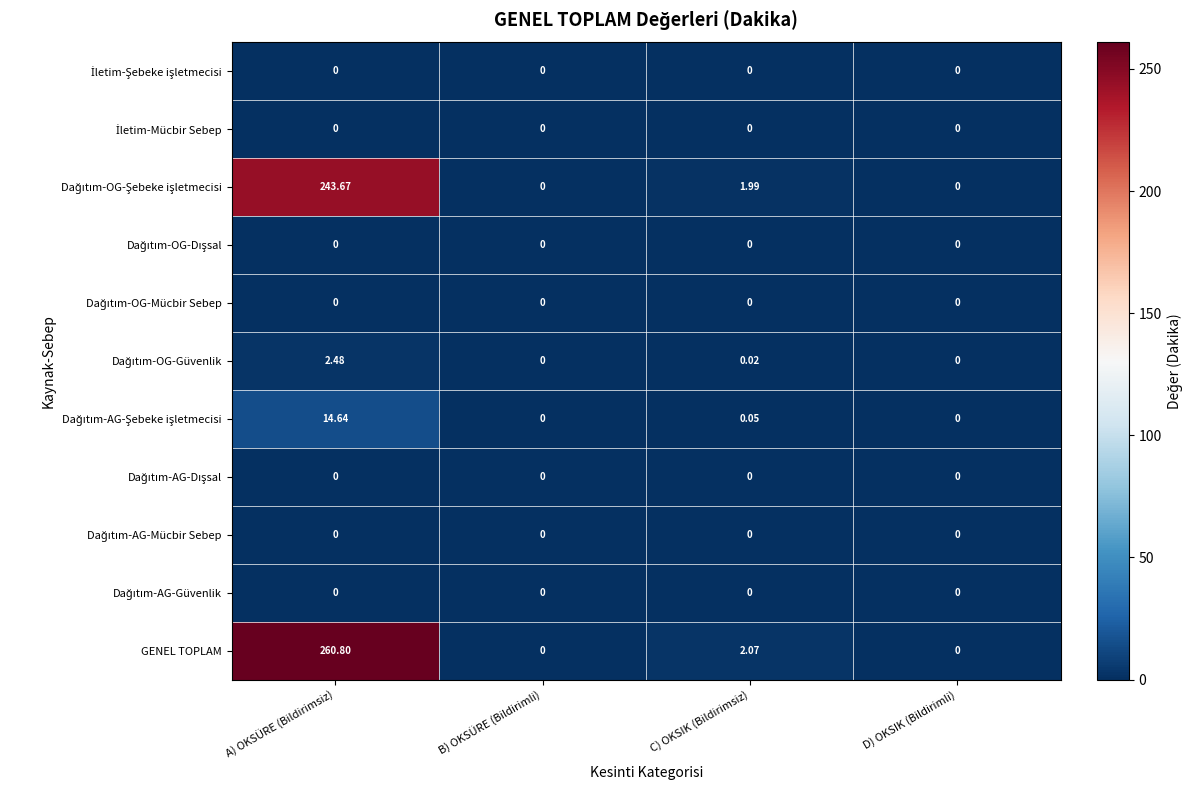

At which category is the sum across all series the highest?

A) OKSÜRE (Bildirimsiz)